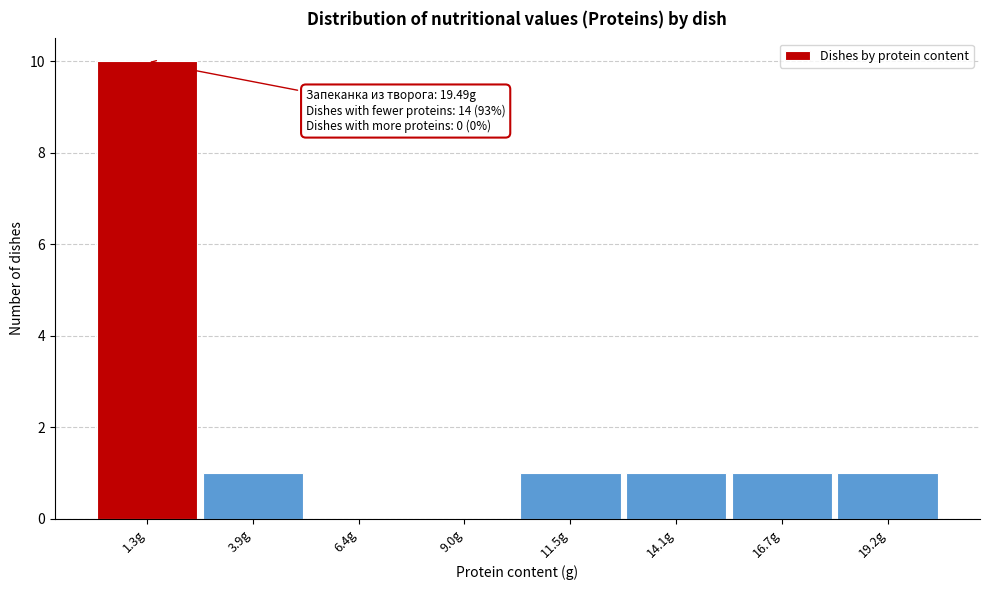

Which range on the x-axis has the tallest bar?

0.0 to 2.5